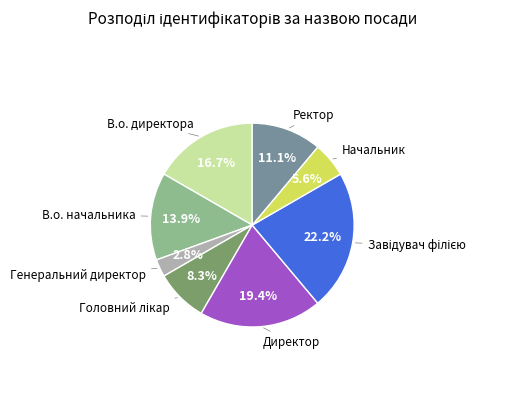

Does any single category account for the majority?

No